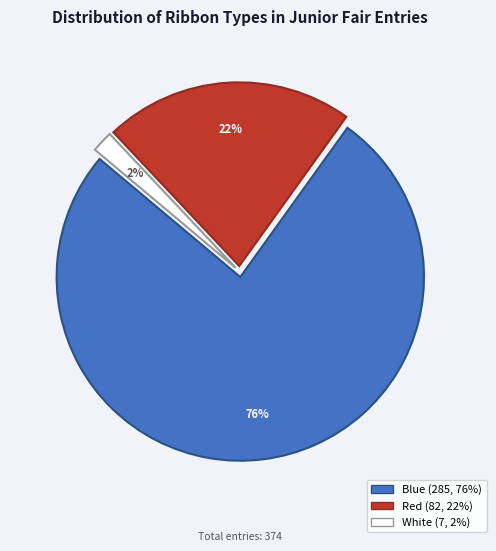

Does any single category account for the majority?

Yes